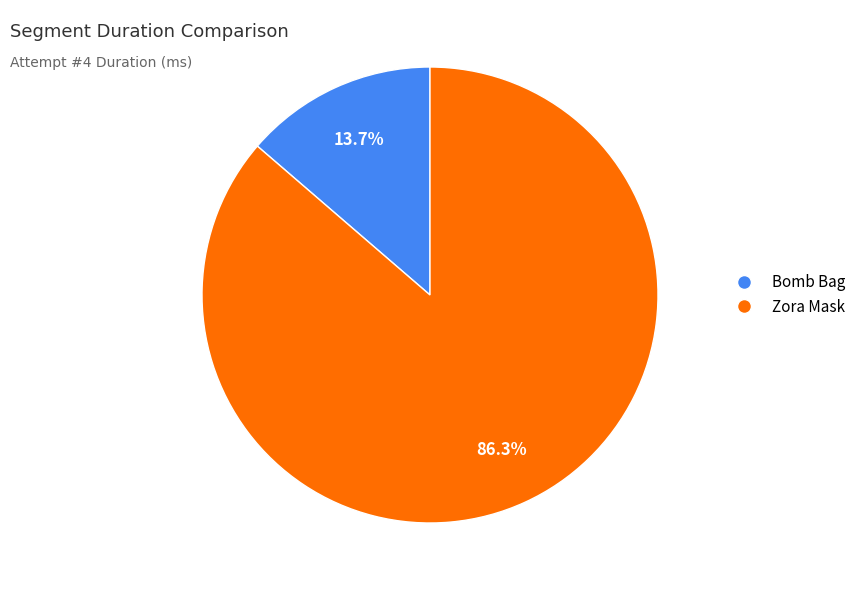

Approximately how many times larger is the value at Bomb Bag compared to Zora Mask?

0.2